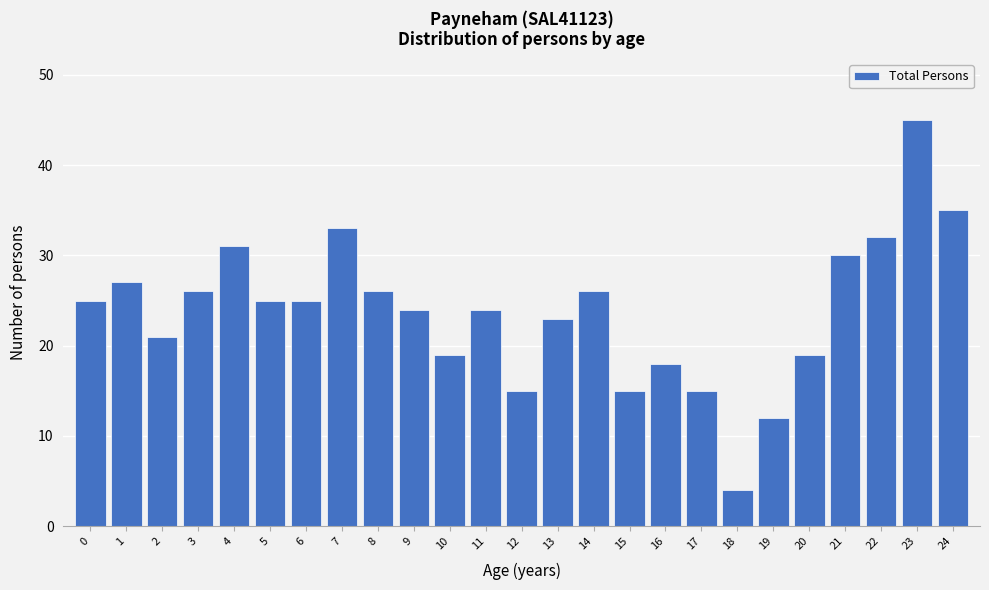

Reading left to right, extract all data points from this chart.

0=25	1=27	2=21	3=26	4=31	5=25	6=25	7=33	8=26	9=24	10=19	11=24	12=15	13=23	14=26	15=15	16=18	17=15	18=4	19=12	20=19	21=30	22=32	23=45	24=35